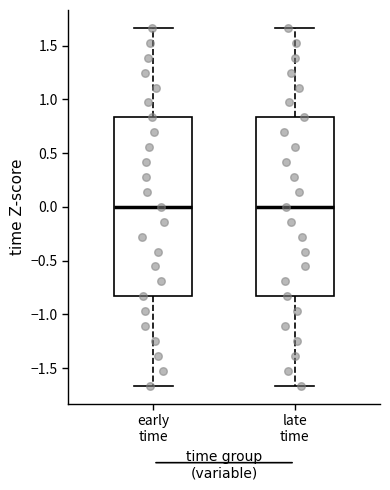

Reading left to right, read every box against the y-axis: the position of its median line, the range the box covers, and the ends of its whiskers. The values are not printed on the chart, so give them approximately, as read against the axis.

early time: median 0.00, box -0.85 to 0.85, whiskers -1.65 to 1.65
late time: median 0.00, box -0.85 to 0.85, whiskers -1.65 to 1.65